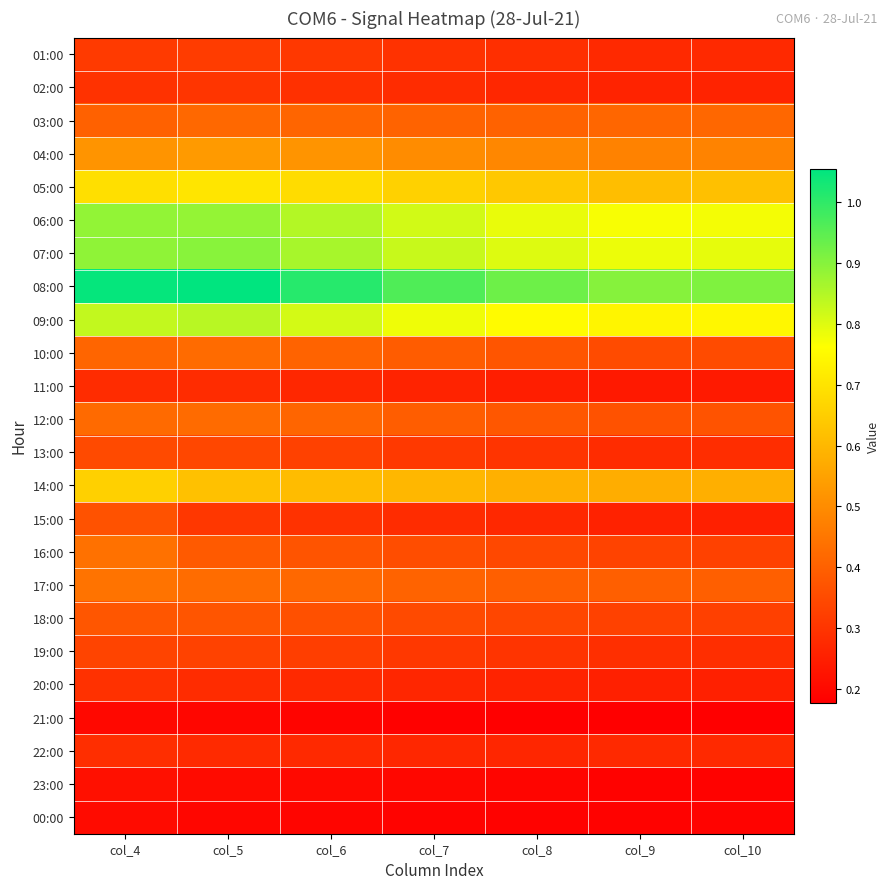

How many categories are shown in the chart?

7